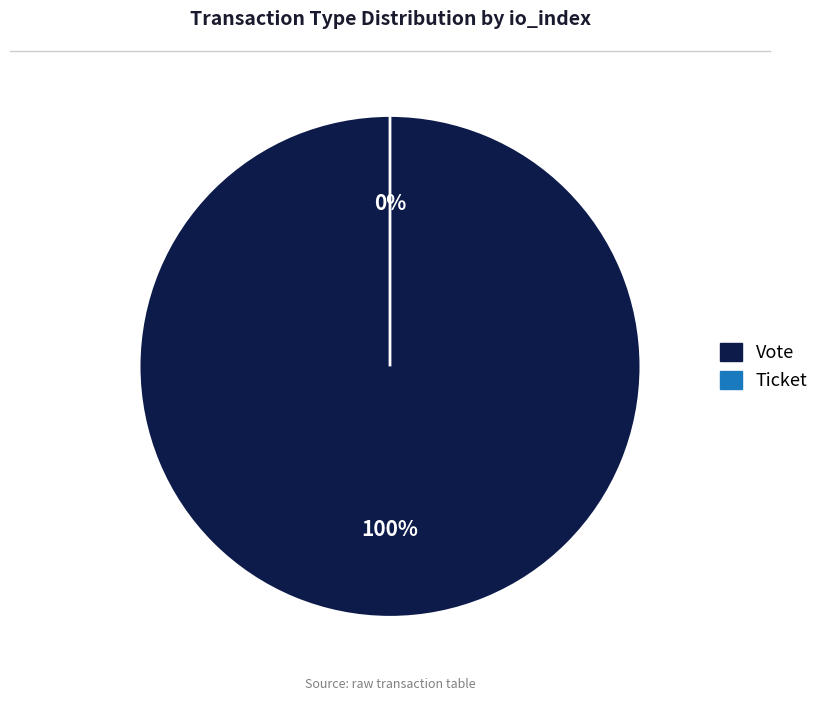

To the nearest percent, what is the combined percentage of Ticket and Vote?

100%